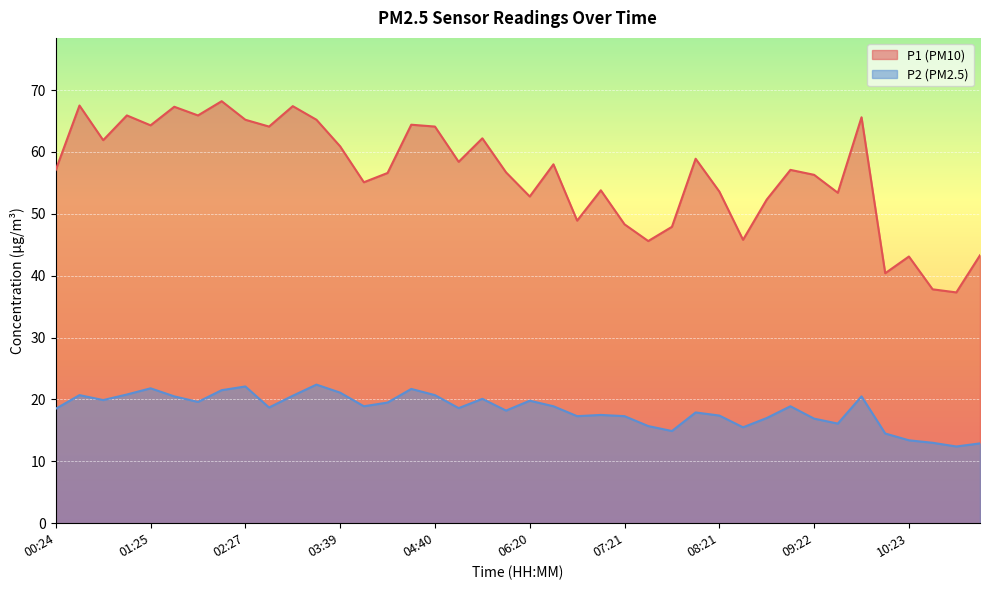

How many interior local peaks does the P2 series have?

11